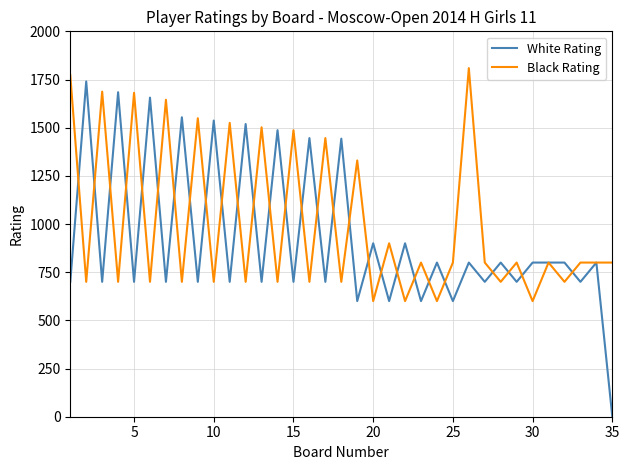

Count the number of data series in this chart.

2